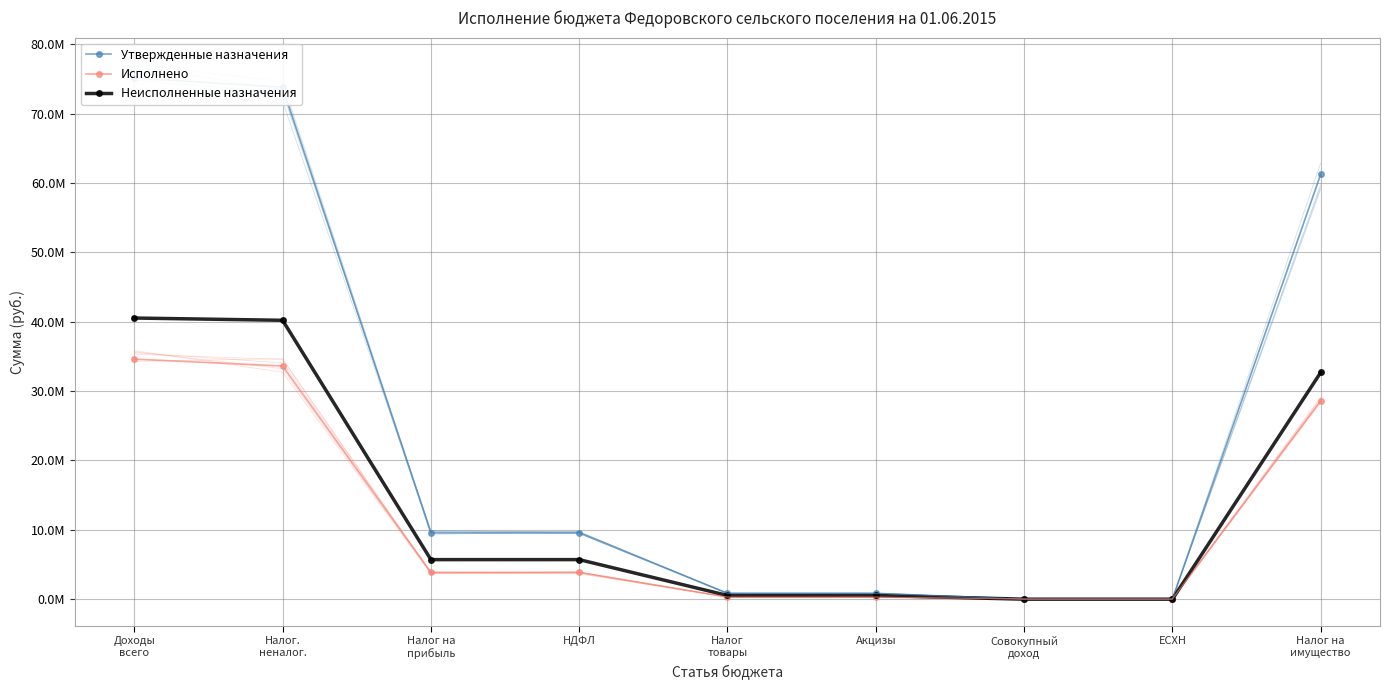

Reading left to right, extract all data points from this chart.

Утвержденные назначения: Доходы
всего=75116248.0	Налог.
неналог.=73796573.0	Налог на
прибыль=9547000.0	НДФЛ=9547000.0	Налог
товары=835000.0	Акцизы=835000.0	Совокупный
доход=6523.0	ЕСХН=6523.0	Налог на
имущество=61247900.0
Исполнено: Доходы
всего=34596951.3	Налог.
неналог.=33602356.3	Налог на
прибыль=3849958.8	НДФЛ=3849958.8	Налог
товары=304324.4	Акцизы=304324.4	Совокупный
доход=12744.0	ЕСХН=12744.0	Налог на
имущество=28574961.6
Неисполненные назначения: Доходы
всего=40519296.7	Налог.
неналог.=40194216.7	Налог на
прибыль=5697041.2	НДФЛ=5697041.2	Налог
товары=530675.6	Акцизы=530675.6	Совокупный
доход=-6221.0	ЕСХН=-6221.0	Налог на
имущество=32672938.4